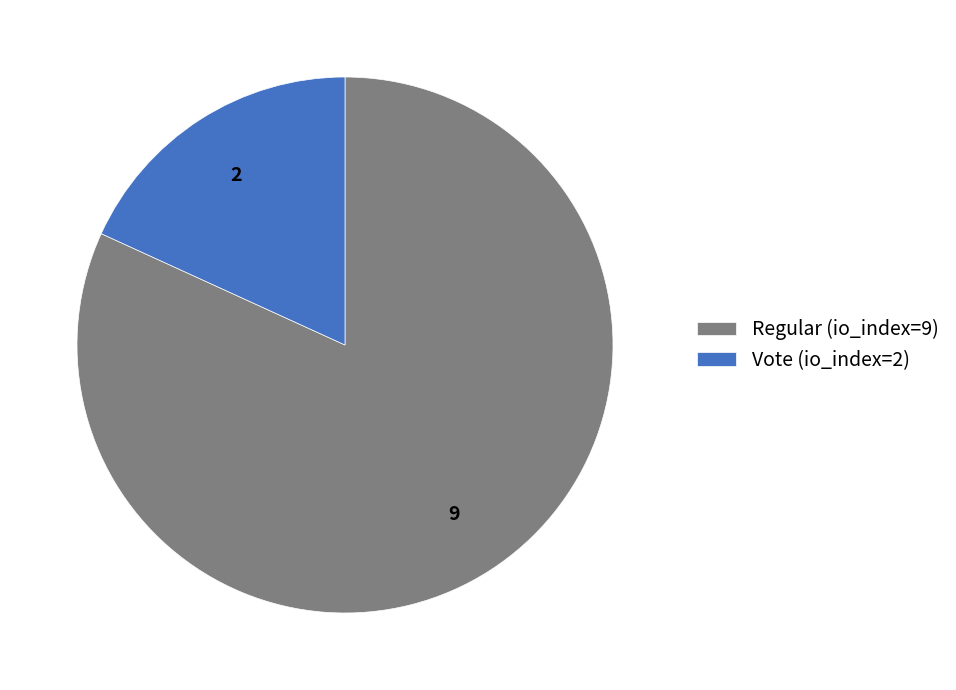

Which has a higher value, Vote (io_index=2) or Regular (io_index=9)?

Regular (io_index=9)